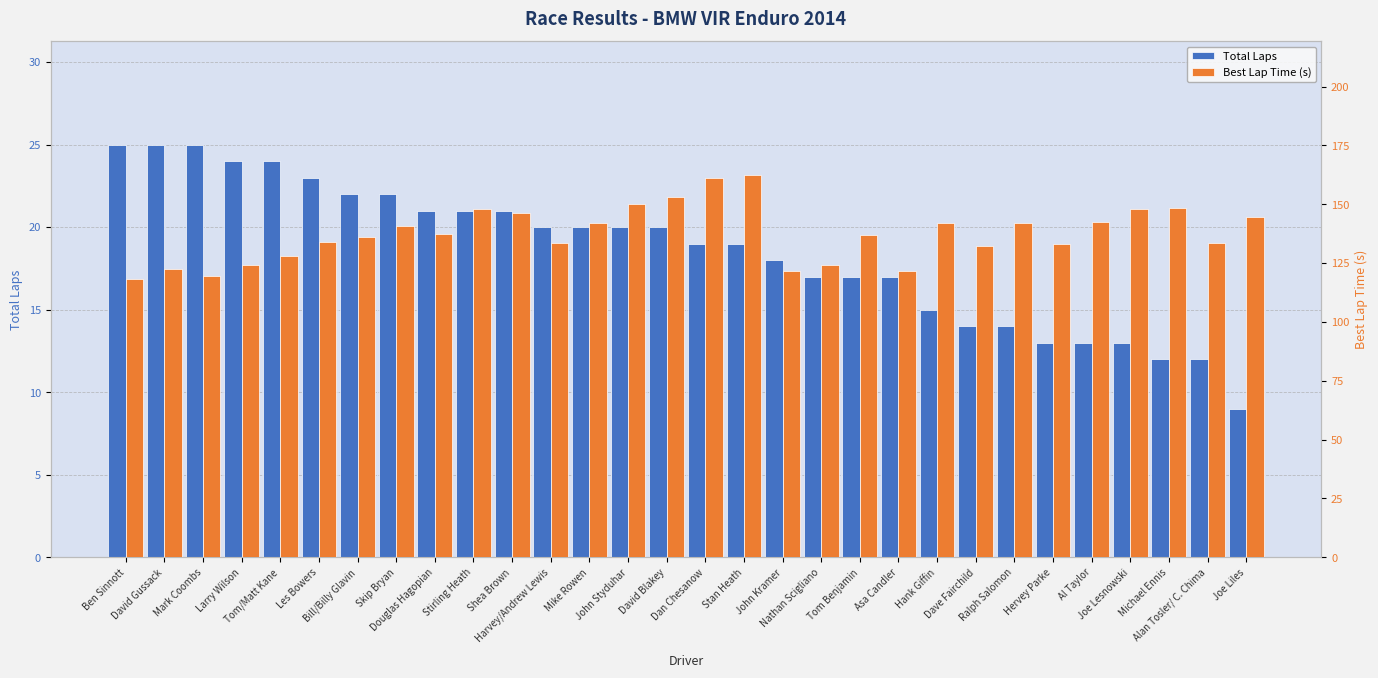

Reading left to right, extract all data points from this chart.

Total Laps: 25.0	25.0	25.0	24.0	24.0	23.0	22.0	22.0	21.0	21.0	21.0	20.0	20.0	20.0	20.0	19.0	19.0	18.0	17.0	17.0	17.0	15.0	14.0	14.0	13.0	13.0	13.0	12.0	12.0	9.0
Best Lap Time (s): 118.5	122.4	119.4	124.2	128.1	134.2	136.1	140.9	137.2	148.1	146.3	133.4	142.1	150.2	153.3	161.3	162.4	121.6	124.1	136.8	121.7	142.1	132.1	142.2	133.0	142.4	148.1	148.6	133.8	144.5